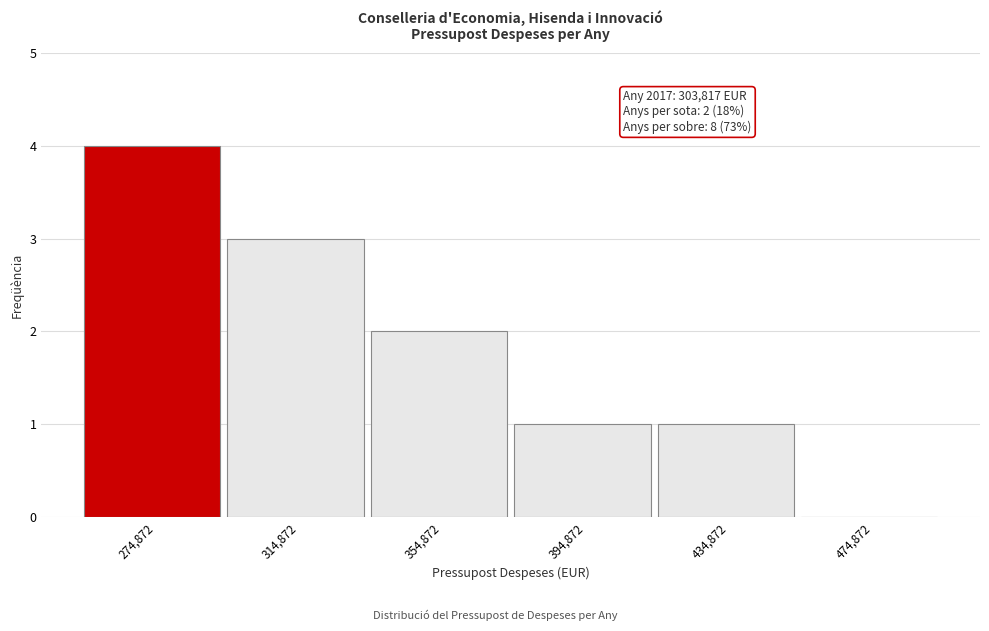

Reading right to left, extract all data points from this chart.

474,872=0	434,872=1	394,872=1	354,872=2	314,872=3	274,872=4